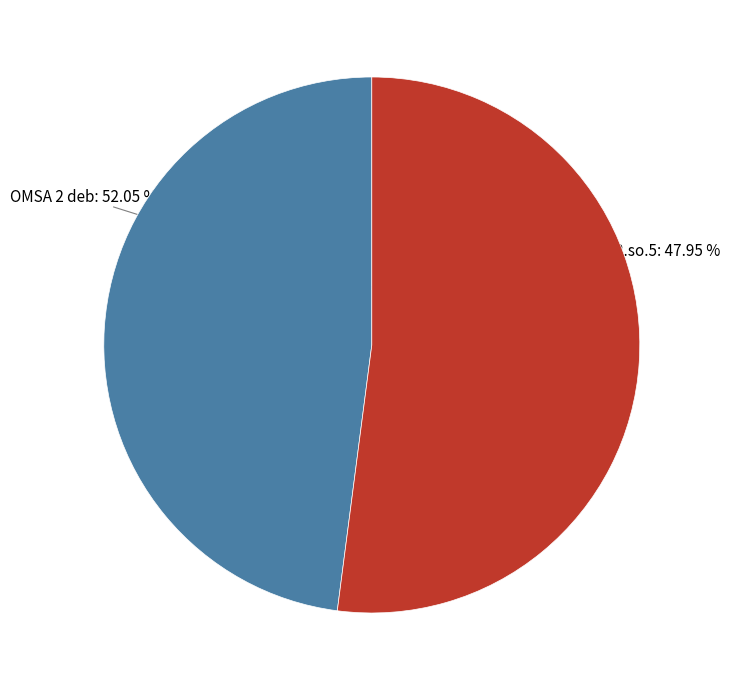

To the nearest percent, what is the difference between the libdcsupt32.so.5 and libdcsmil32.so.5 and OMSA 2 deb slice percentages?

4%